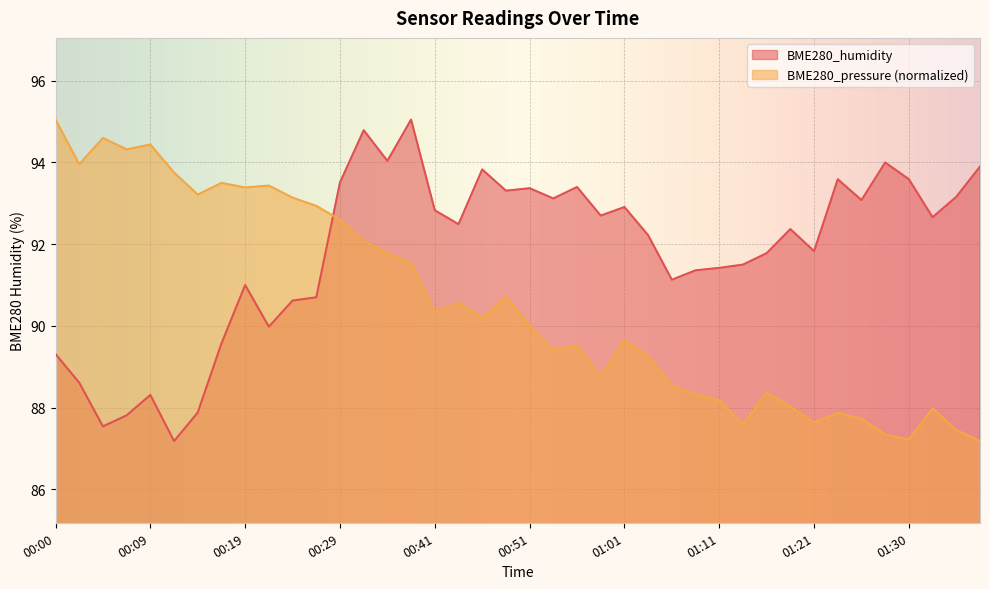

What is the sum of all BME280_humidity values?

3671.4